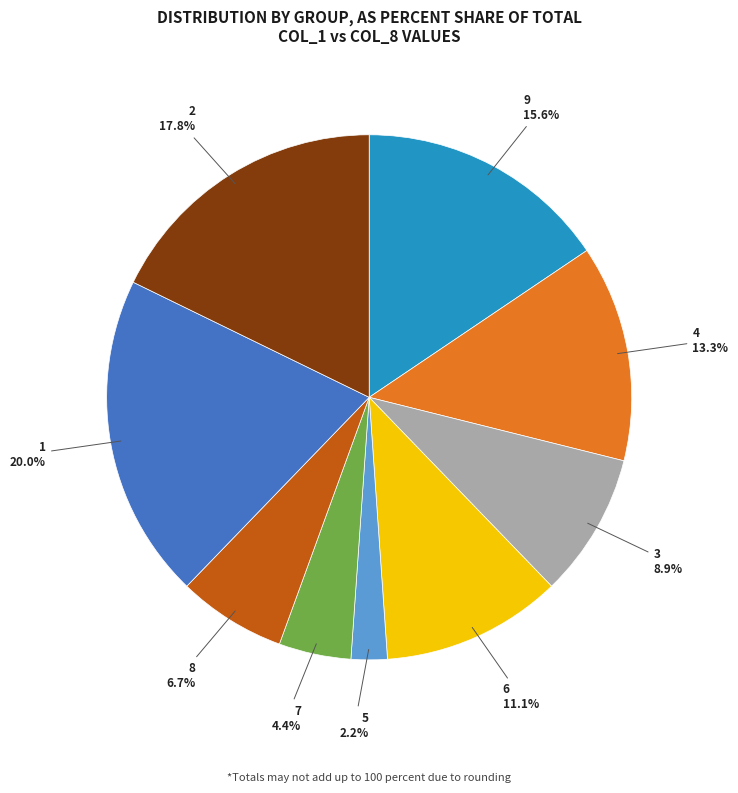

To the nearest percent, what portion does 2 represent?

18%